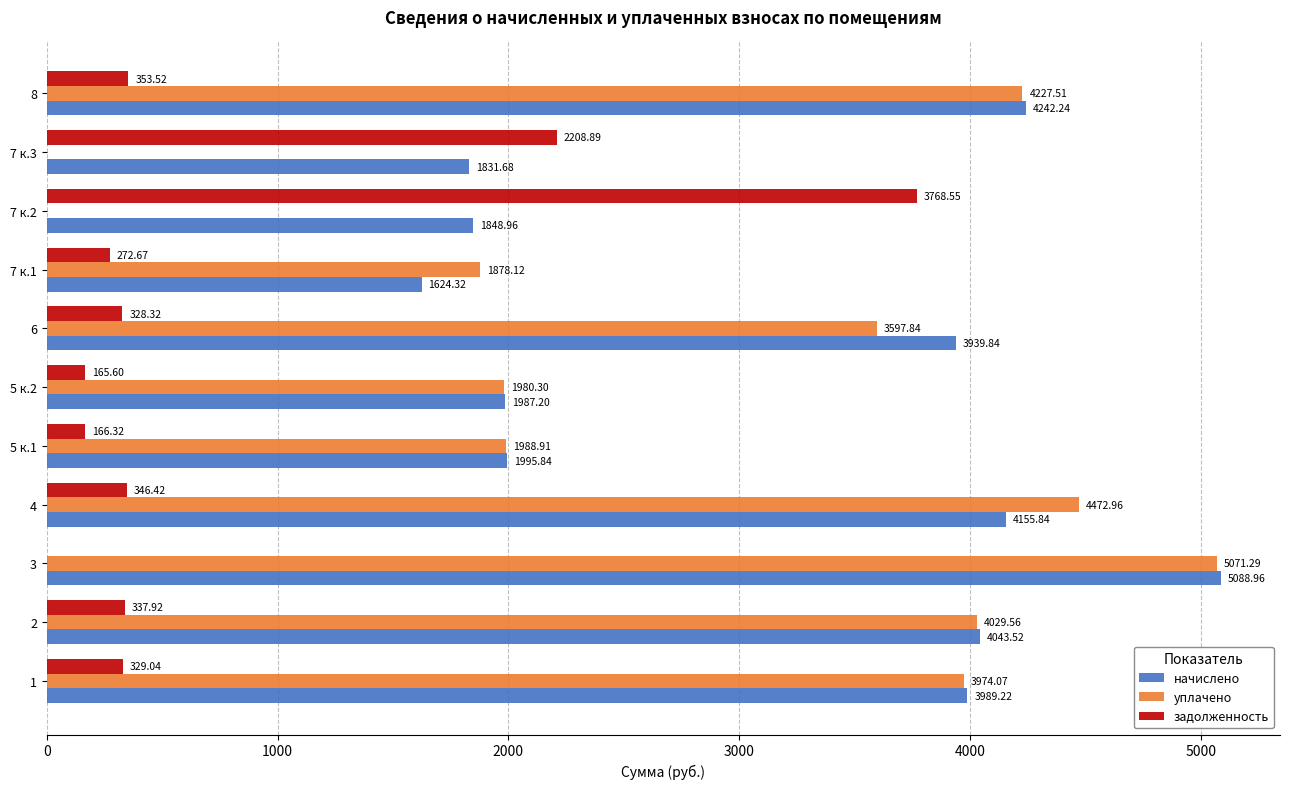

Which series changed the most between 7 к.2 and 8?

уплачено